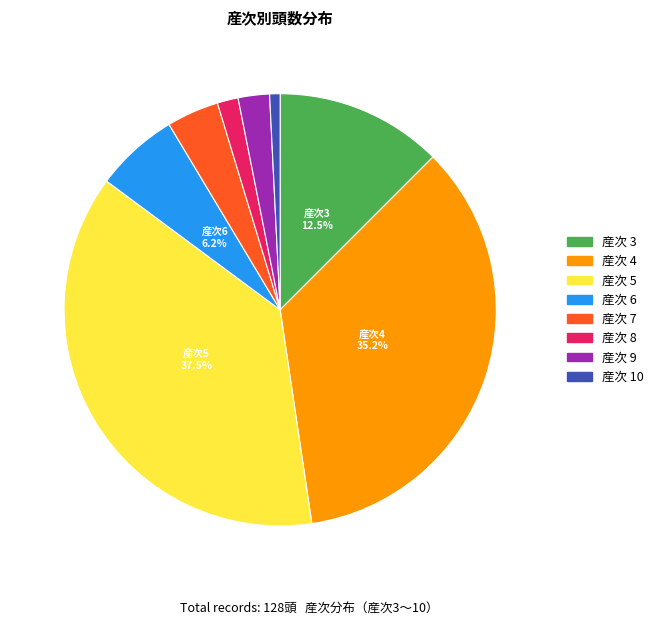

Is there any slice that represents more than half of the pie?

No